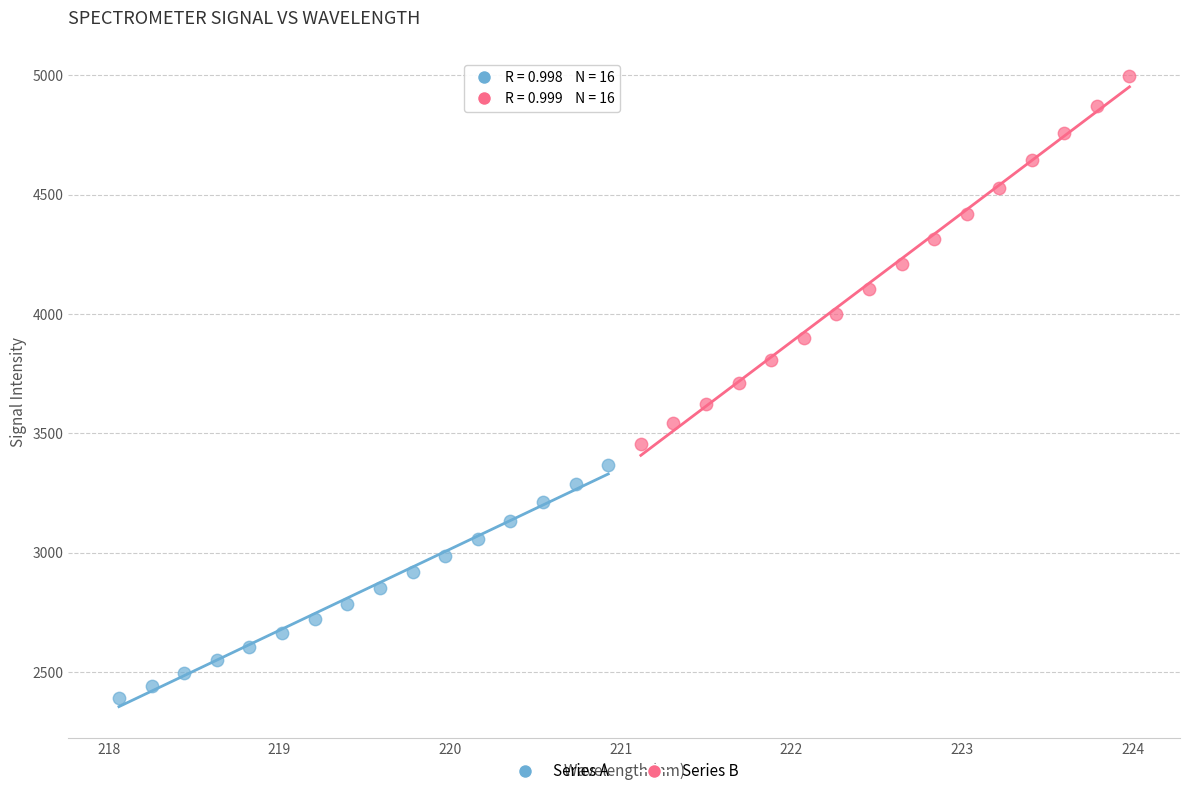

Which series has the widest spread of Y values?

Series B